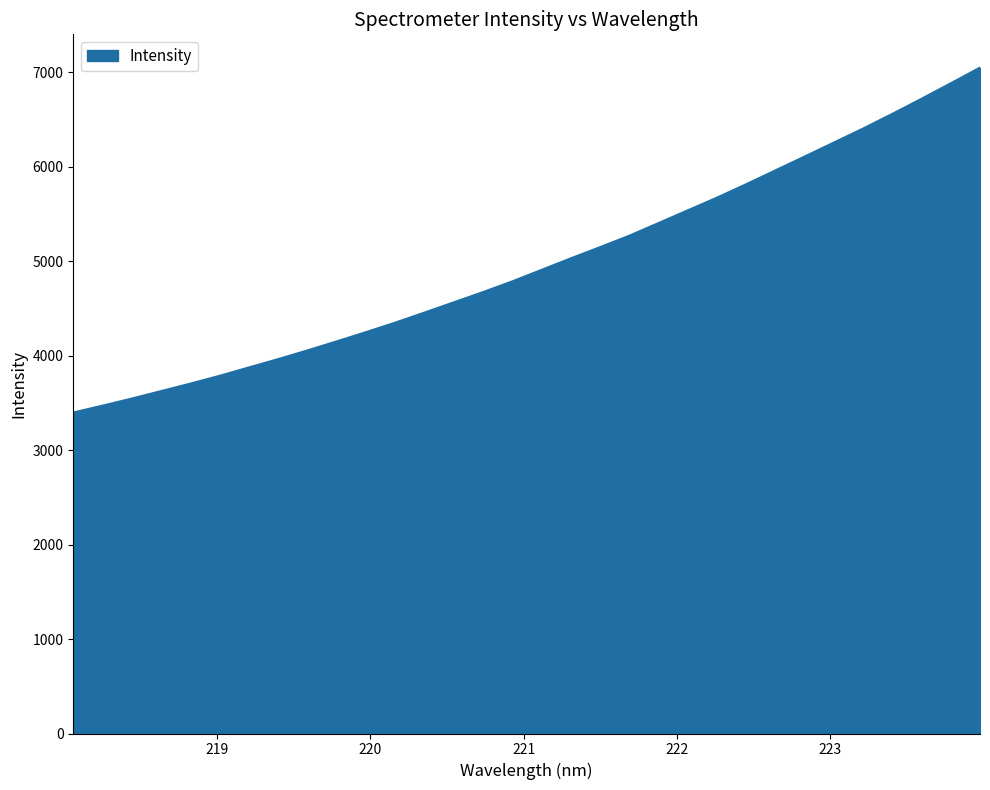

What is the greatest value displayed?

7051.0